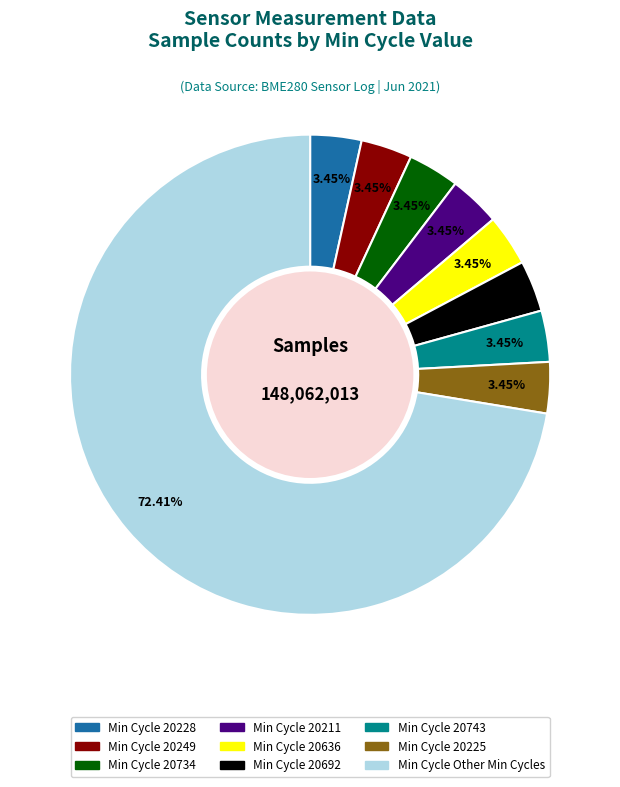

Is there a majority slice in this chart?

Yes